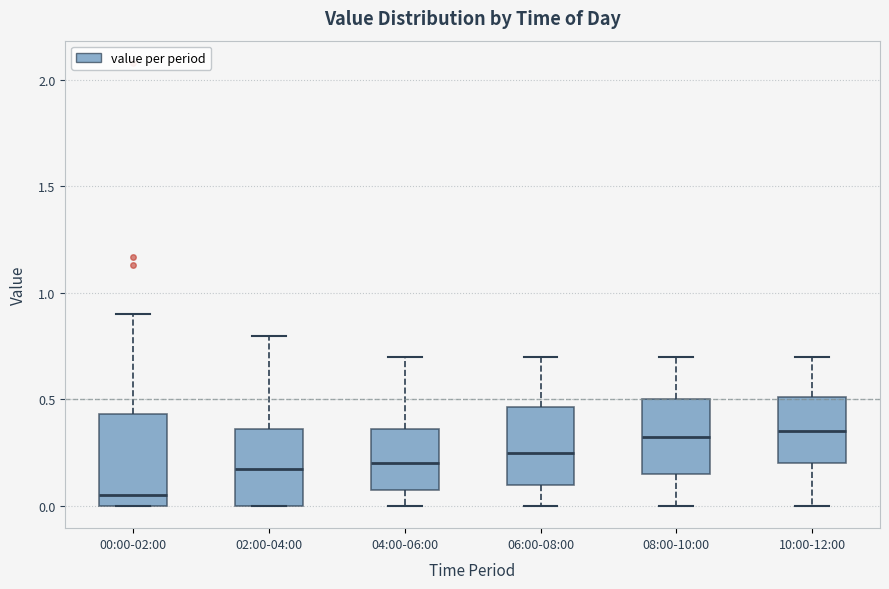

Reading left to right, read every box against the y-axis: the position of its median line, the range the box covers, and the ends of its whiskers. The values are not printed on the chart, so give them approximately, as read against the axis.

00:00-02:00: median 0.05, box 0.00 to 0.45, whiskers 0.00 to 0.90
02:00-04:00: median 0.20, box 0.00 to 0.35, whiskers 0.00 to 0.80
04:00-06:00: median 0.20, box 0.10 to 0.35, whiskers 0.00 to 0.70
06:00-08:00: median 0.25, box 0.10 to 0.45, whiskers 0.00 to 0.70
08:00-10:00: median 0.35, box 0.15 to 0.50, whiskers 0.00 to 0.70
10:00-12:00: median 0.35, box 0.20 to 0.50, whiskers 0.00 to 0.70